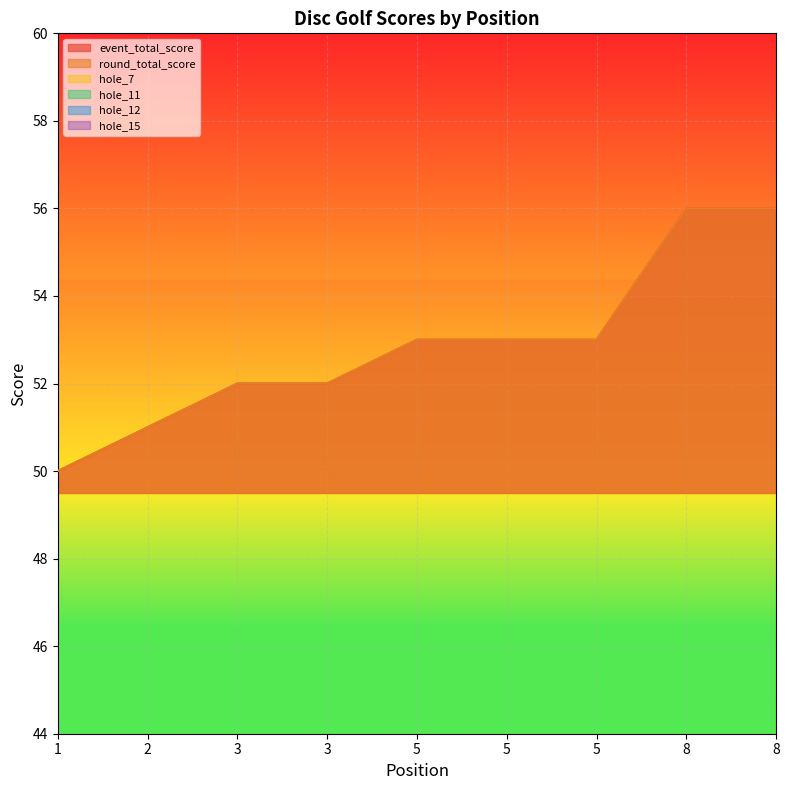

Reading left to right, what are all the values shown in this chart?

event_total_score: 1=50	2=51	3=52	3=52	5=53	5=53	5=53	8=56	8=56
round_total_score: 1=50	2=51	3=52	3=52	5=53	5=53	5=53	8=56	8=56
hole_7: 1=2	2=3	3=3	3=3	5=3	5=3	5=3	8=4	8=4
hole_11: 1=2	2=3	3=3	3=4	5=3	5=4	5=3	8=4	8=3
hole_12: 1=2	2=2	3=3	3=3	5=3	5=3	5=3	8=4	8=3
hole_15: 1=4	2=4	3=3	3=4	5=4	5=4	5=4	8=4	8=5